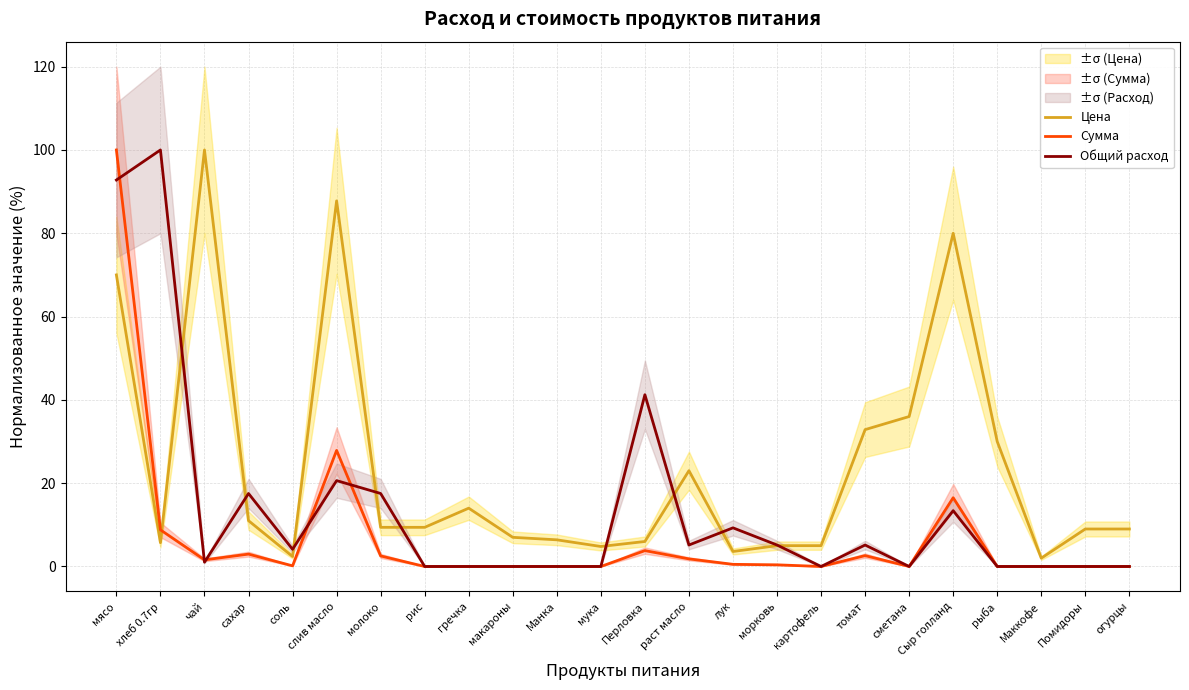

What is the difference between the second highest and second lowest values in the Сумма series?

27.9